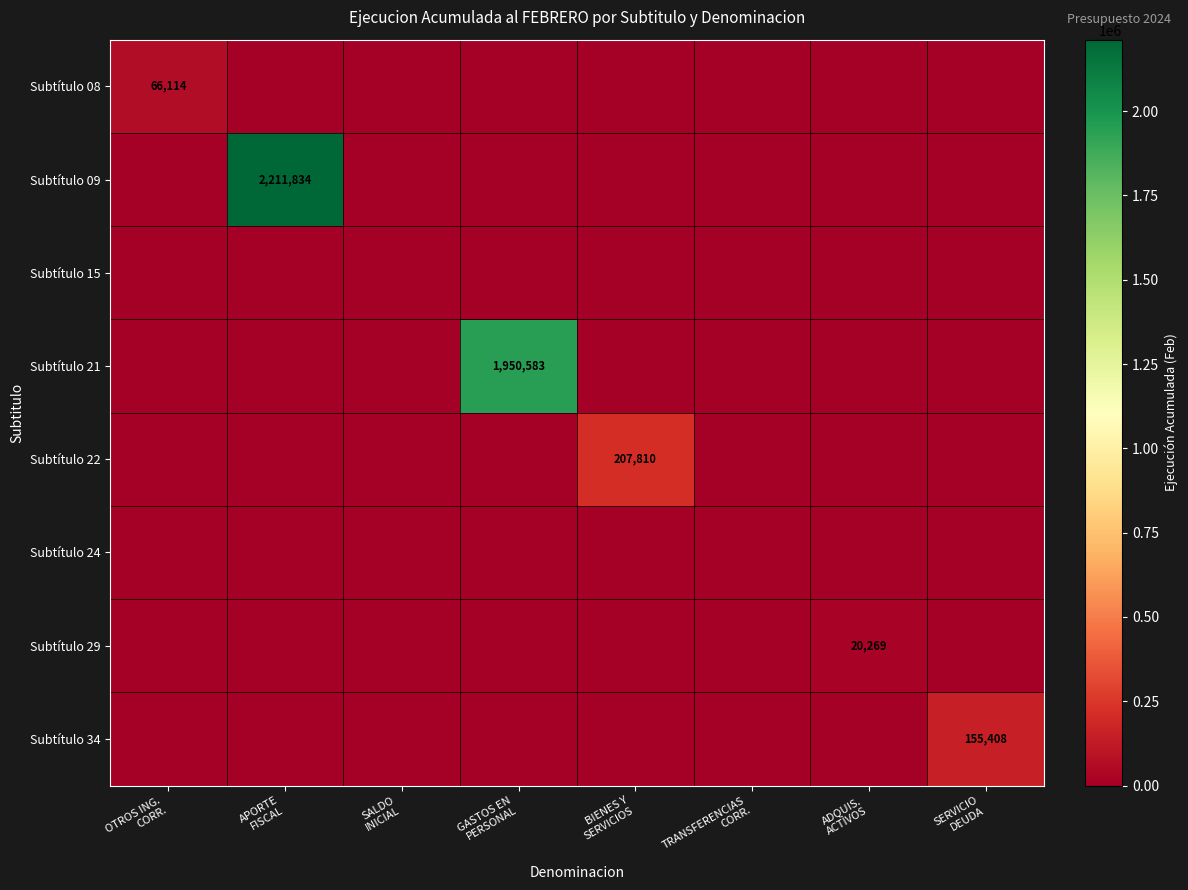

What is the difference between the highest and lowest values at GASTOS EN
PERSONAL?

1950583